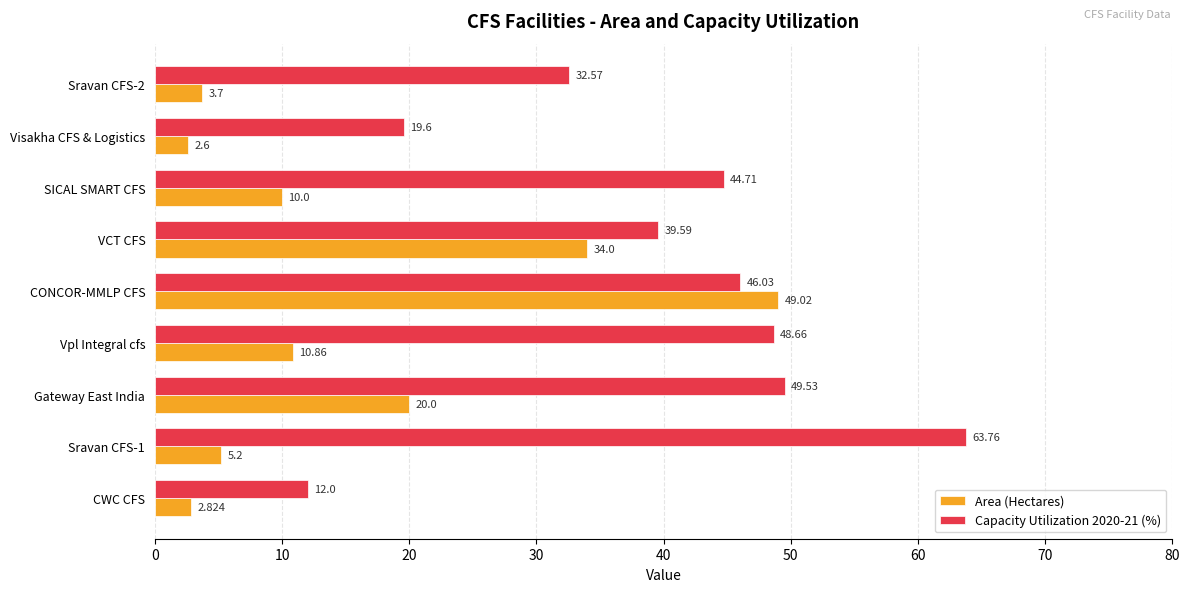

Where is Capacity Utilization 2020-21 (%) nearest to the value 37?

VCT CFS